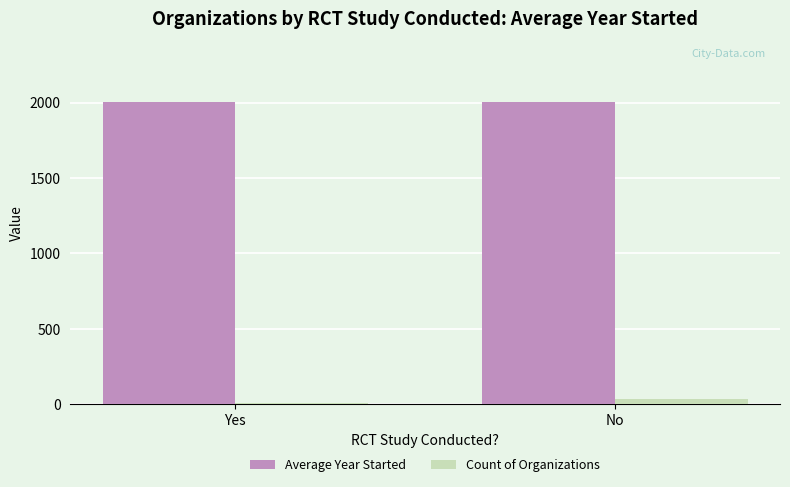

What is the sum of all Count of Organizations values?

41.0